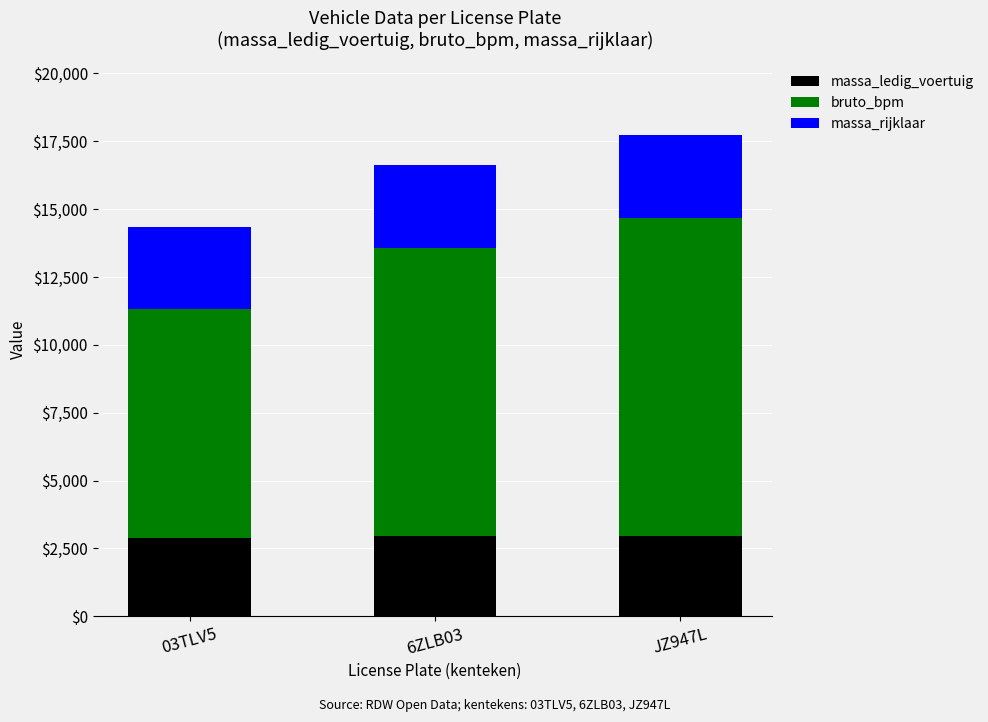

What is the difference between the maximum and minimum values in the massa_ledig_voertuig series?

68